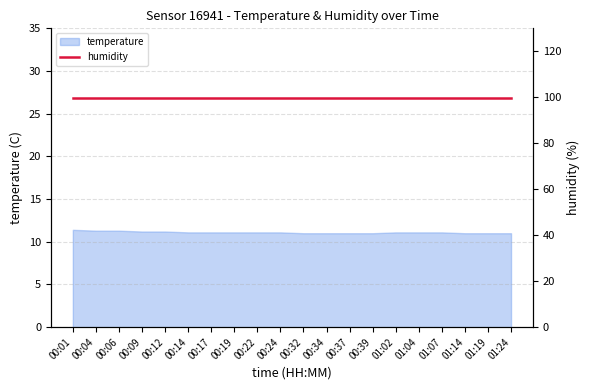

Reading left to right, what are all the values shown in this chart?

11.4	11.3	11.3	11.2	11.2	11.1	11.1	11.1	11.1	11.1	11.0	11.0	11.0	11.0	11.1	11.1	11.1	11.0	11.0	11.0